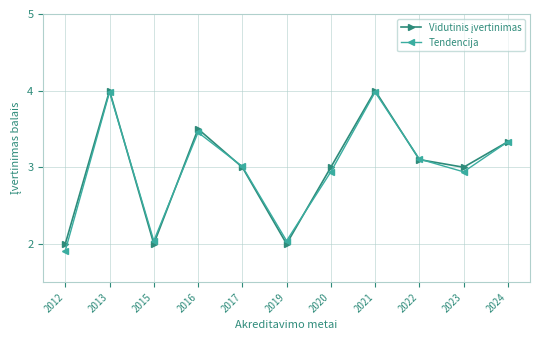

The Tendencija series shows 2.0 at 2019. True or false?

True